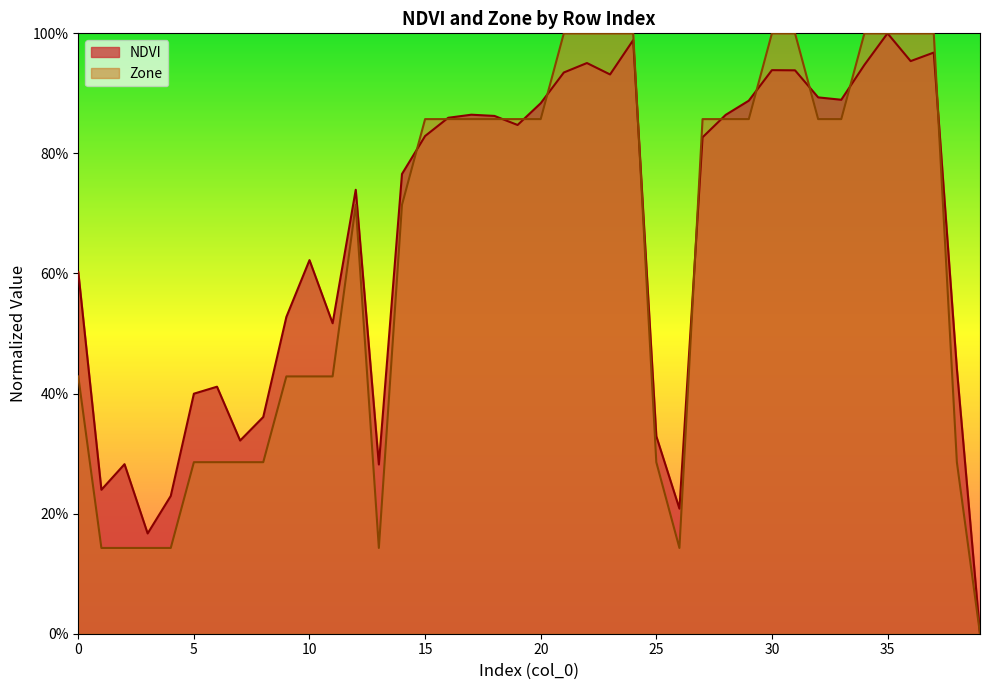

Where is the first local maximum for Zone?

12